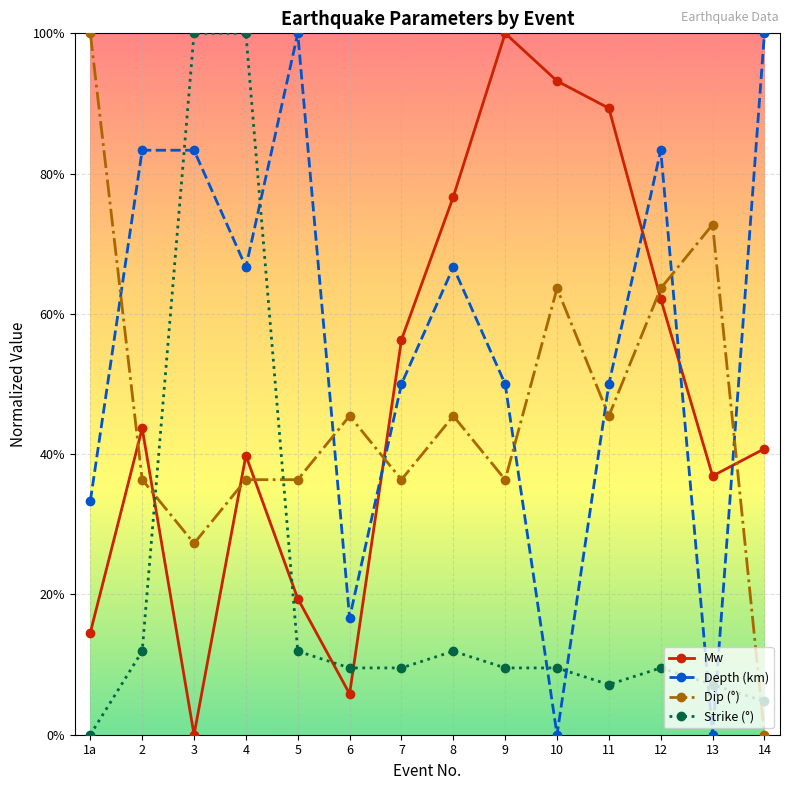

Is this an area chart (filled region under the line)?

No